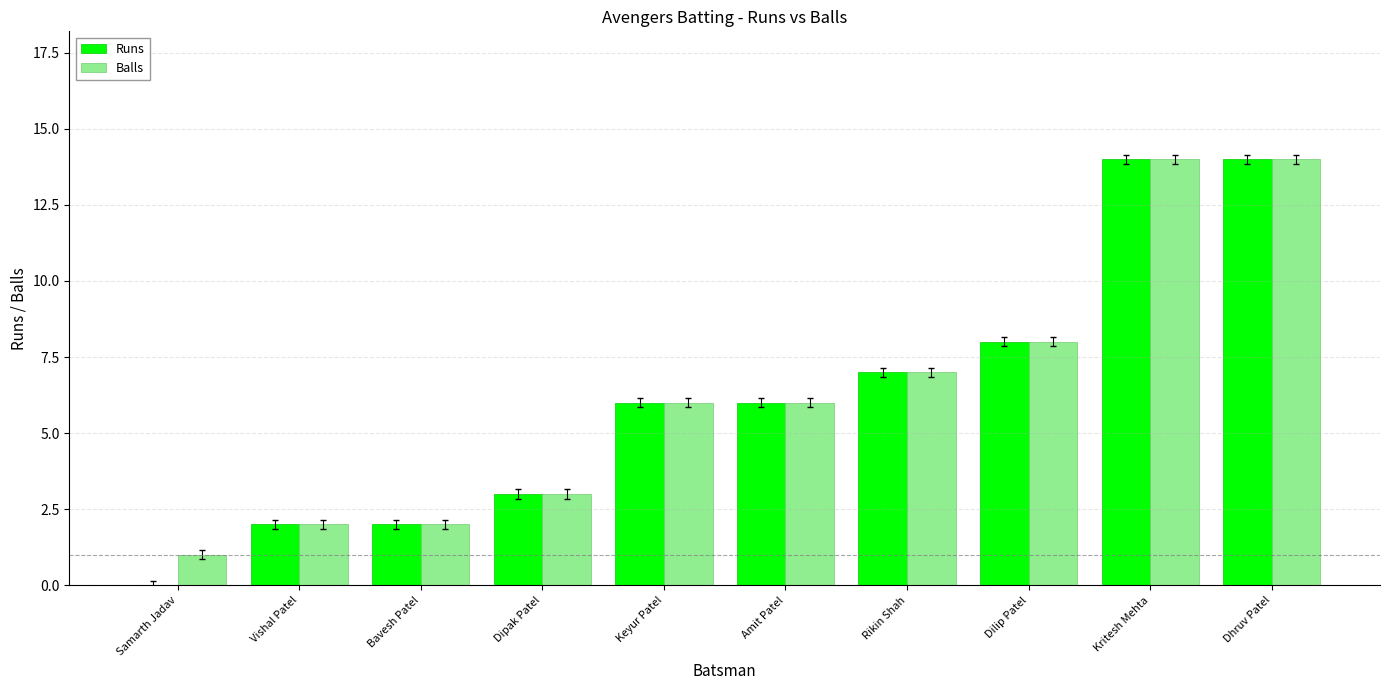

Is it true that Runs equals 3 at Dipak Patel?

True